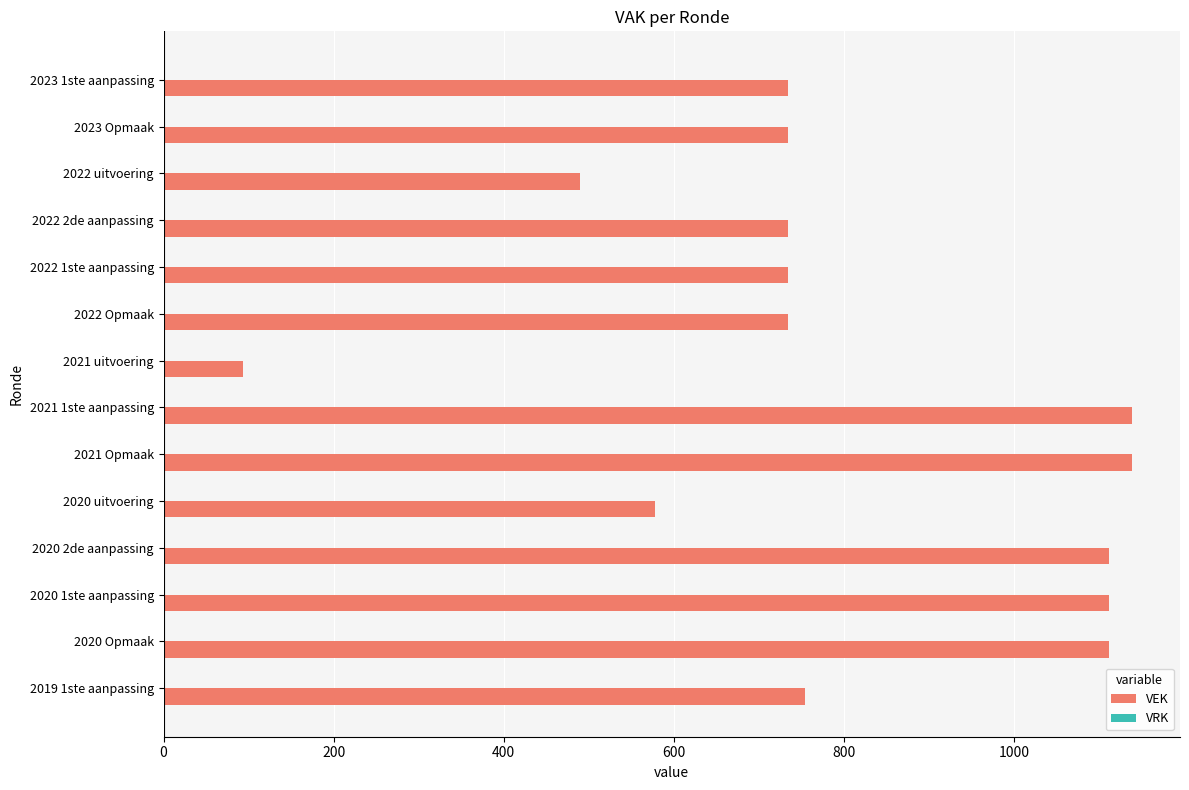

Reading bottom to top, extract all data points from this chart.

754	1111	1111	1111	578	1138	1138	93	734	734	734	489	734	734